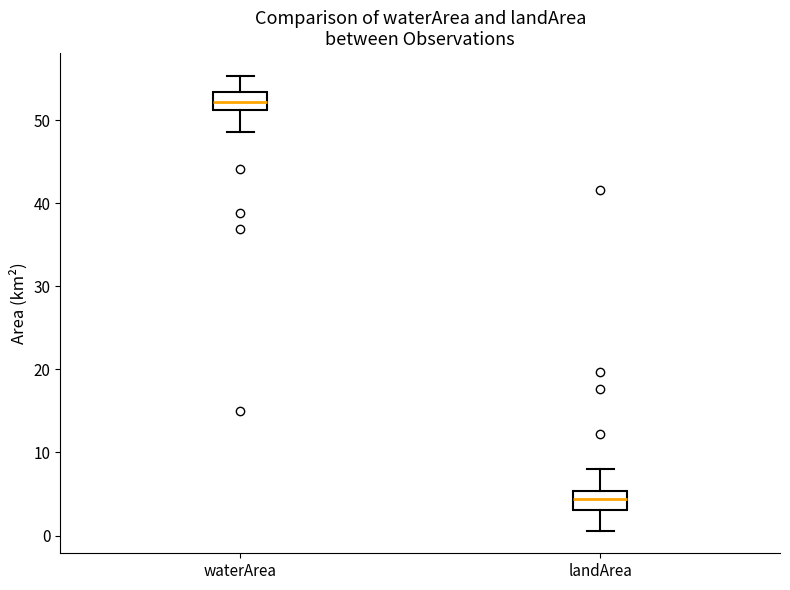

Where does the upper whisker of the box for waterArea end on the y-axis? The values are not printed on the chart, so give them approximately, as read against the axis.

55